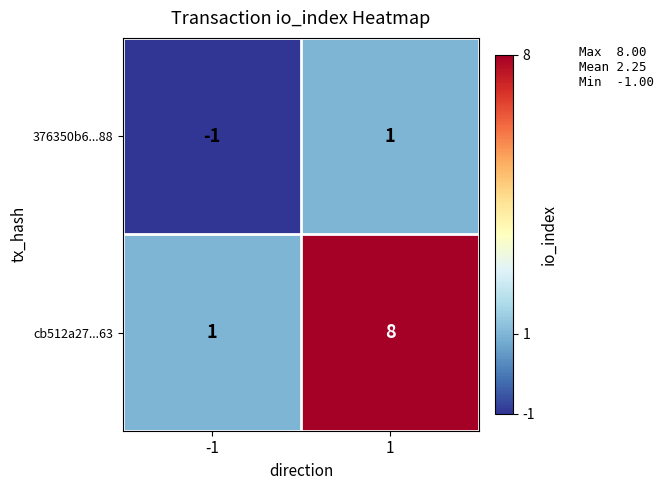

What is the difference between the cb512a27...63 values at -1 and 1?

7